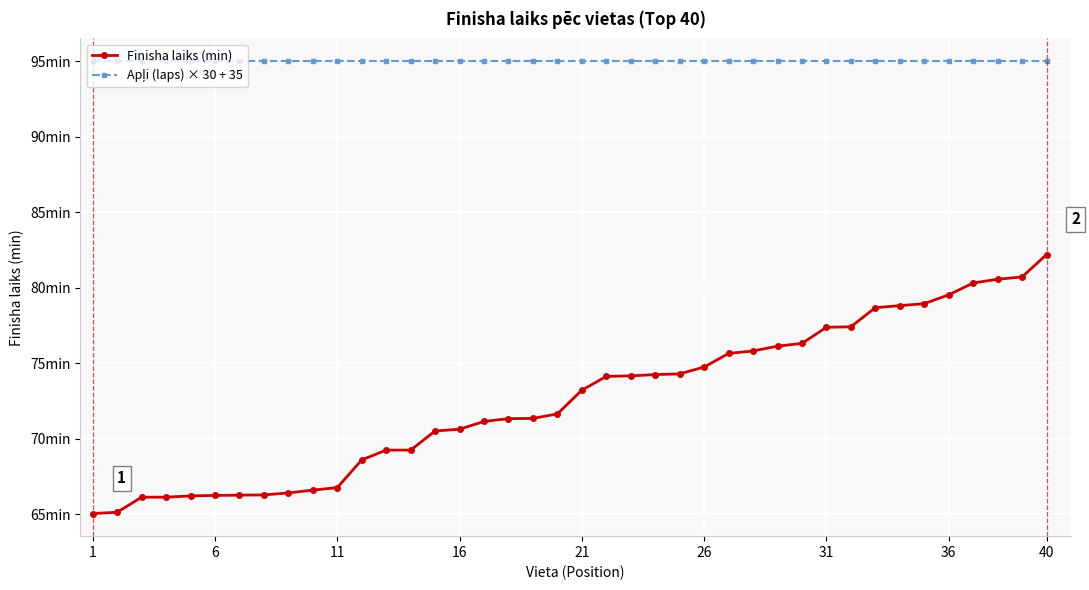

At how many categories does at least one series exceed 69?

40